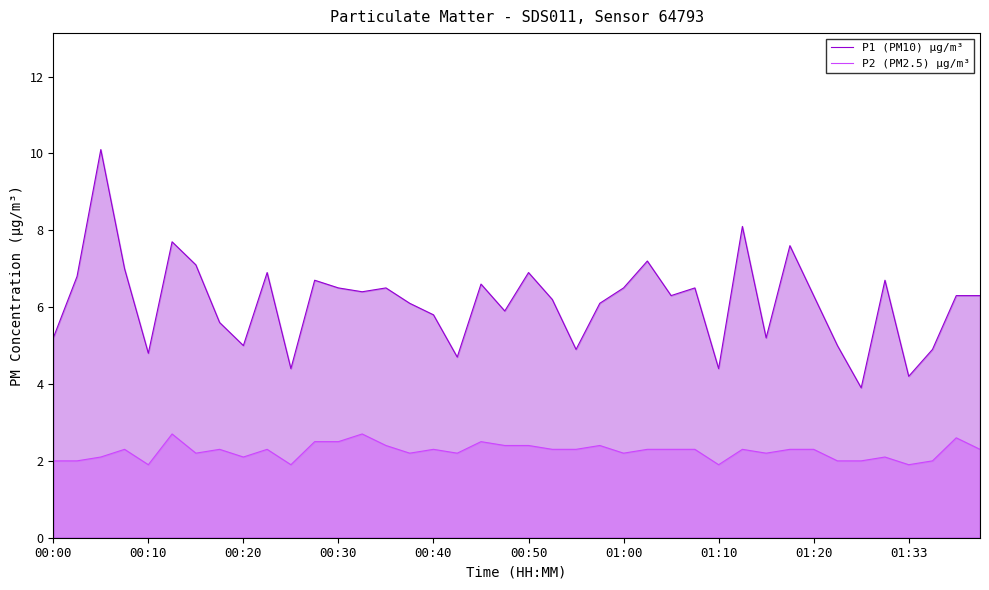

What is the minimum value for P2 (PM2.5) μg/m³?

1.9